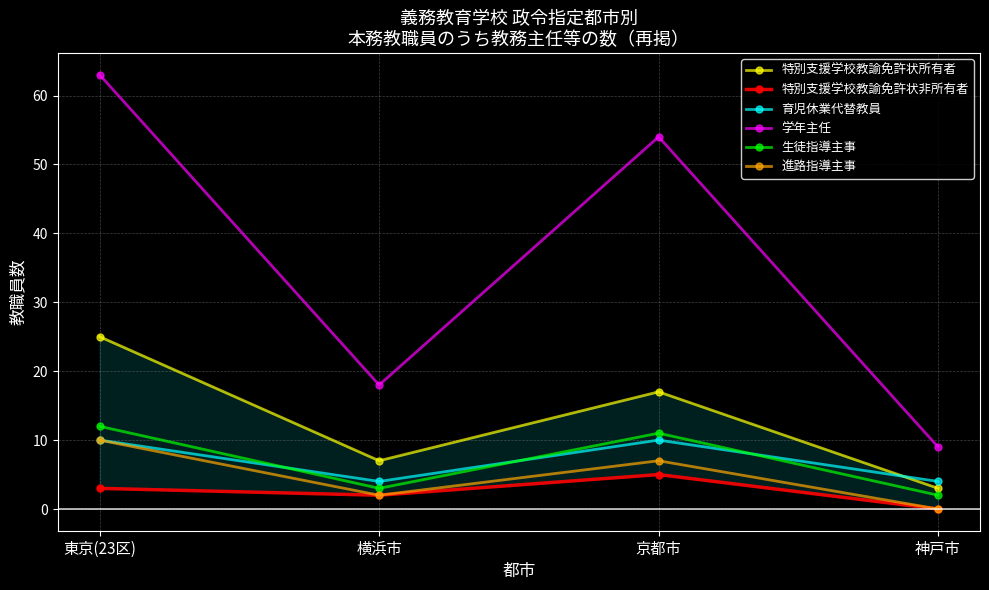

Which series has the largest total across all categories?

学年主任